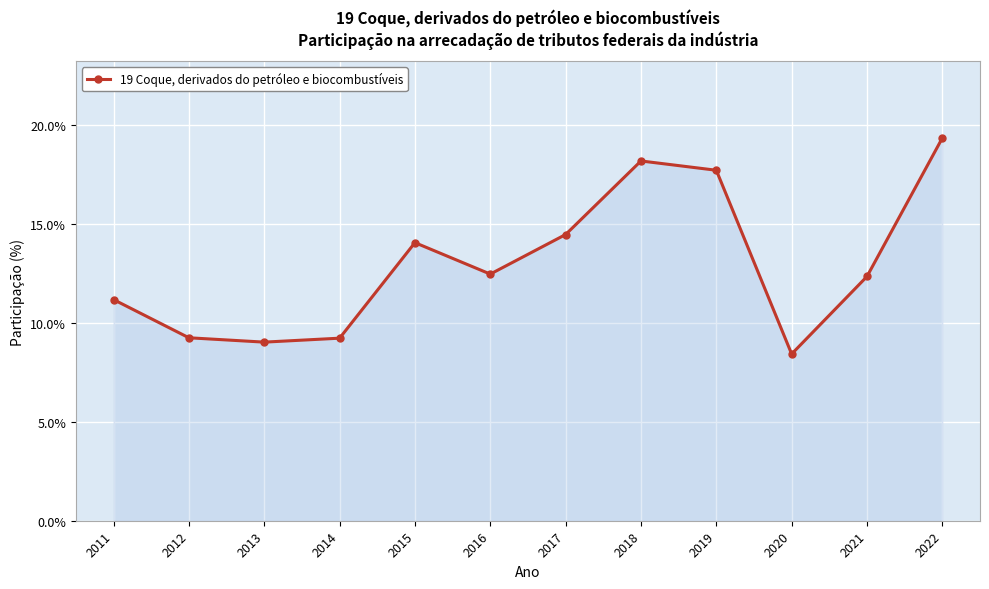

Is it true that the value at 2021 is 12.3?

True